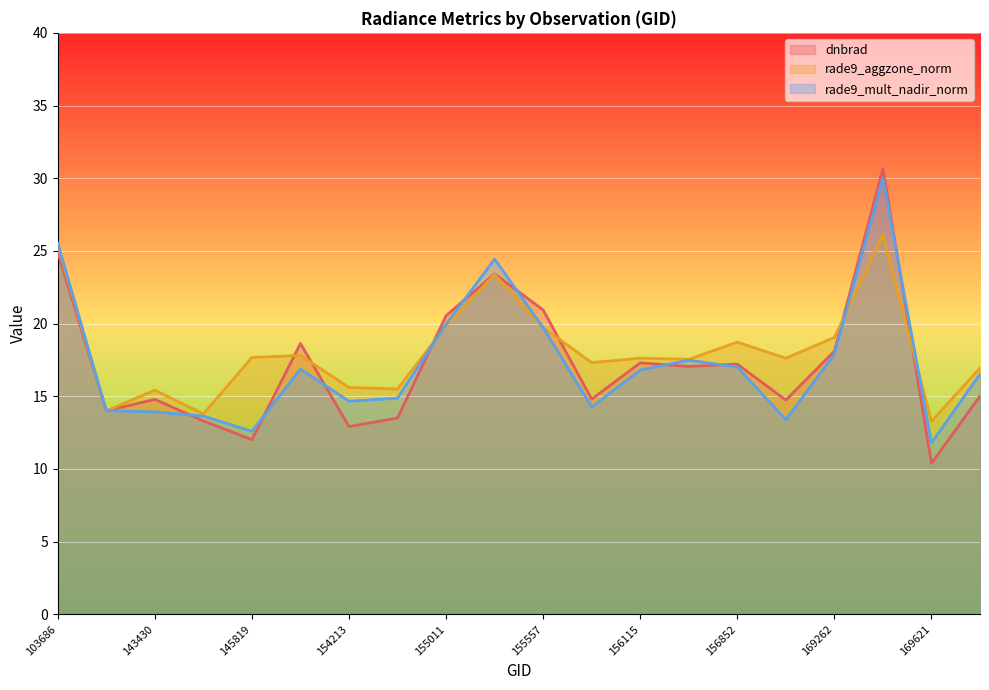

Reading left to right, list all the values displayed in this chart.

dnbrad: 103686=24.9	143237=14.0	143430=14.8	144221=13.3	145819=12.0	148741=18.6	154213=12.9	154406=13.5	155011=20.5	155191=23.4	155557=20.9	155937=14.8	156115=17.3	156294=17.0	156852=17.2	169250=14.7	169262=18.1	169440=30.7	169621=10.4	169799=15.0
rade9_aggzone_norm: 103686=25.4	143237=14.0	143430=15.4	144221=13.8	145819=17.7	148741=17.8	154213=15.6	154406=15.5	155011=19.8	155191=23.4	155557=19.7	155937=17.3	156115=17.6	156294=17.5	156852=18.7	169250=17.6	169262=19.0	169440=26.1	169621=13.3	169799=16.9
rade9_mult_nadir_norm: 103686=25.5	143237=14.0	143430=13.9	144221=13.6	145819=12.6	148741=16.9	154213=14.7	154406=14.9	155011=20.0	155191=24.4	155557=19.7	155937=14.3	156115=16.8	156294=17.5	156852=17.0	169250=13.4	169262=17.9	169440=30.0	169621=11.8	169799=16.5